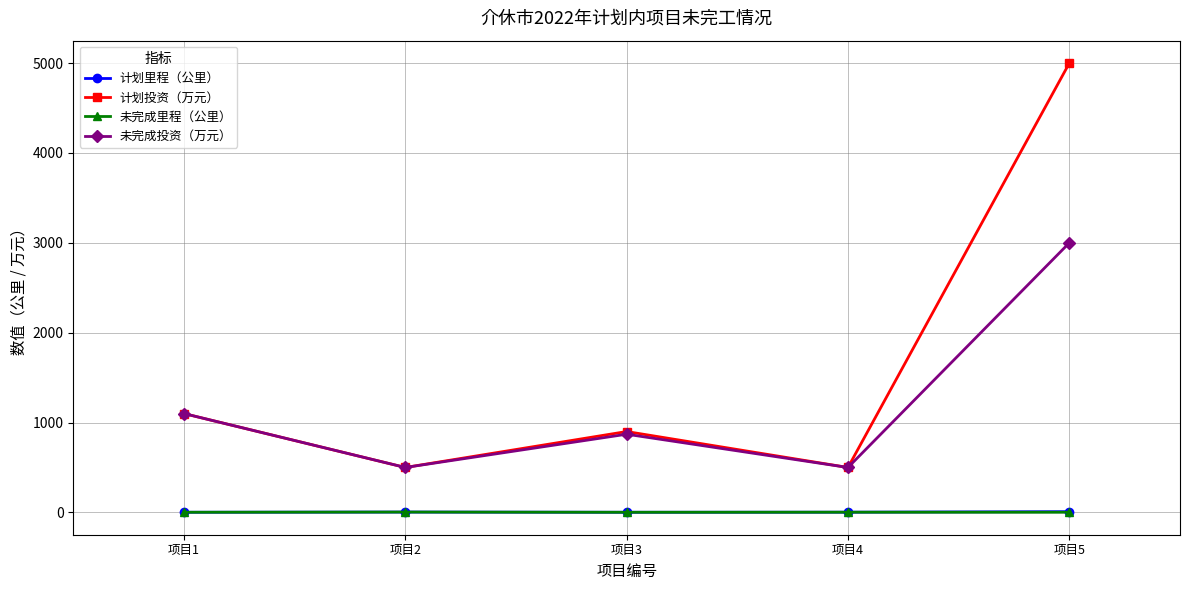

At which category does 计划投资（万元） reach its first local valley?

项目2